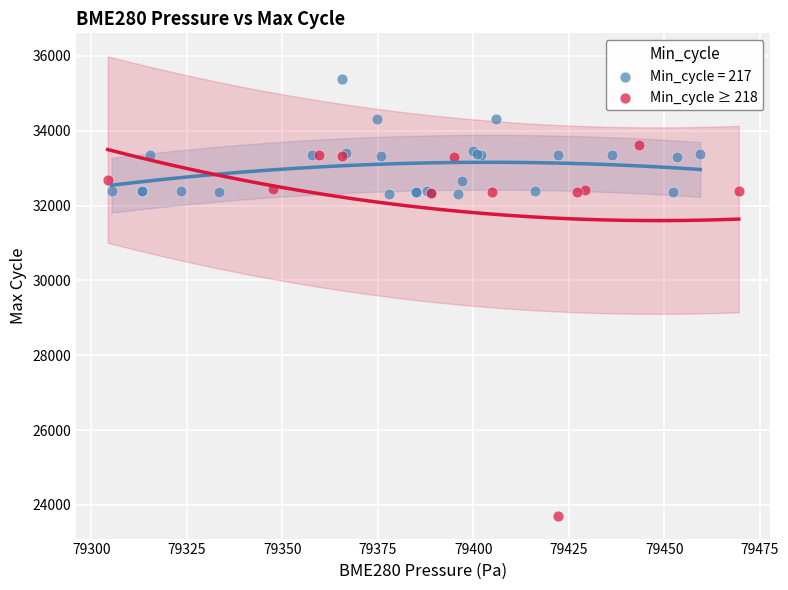

Which series reaches the maximum Y coordinate?

Min_cycle = 217